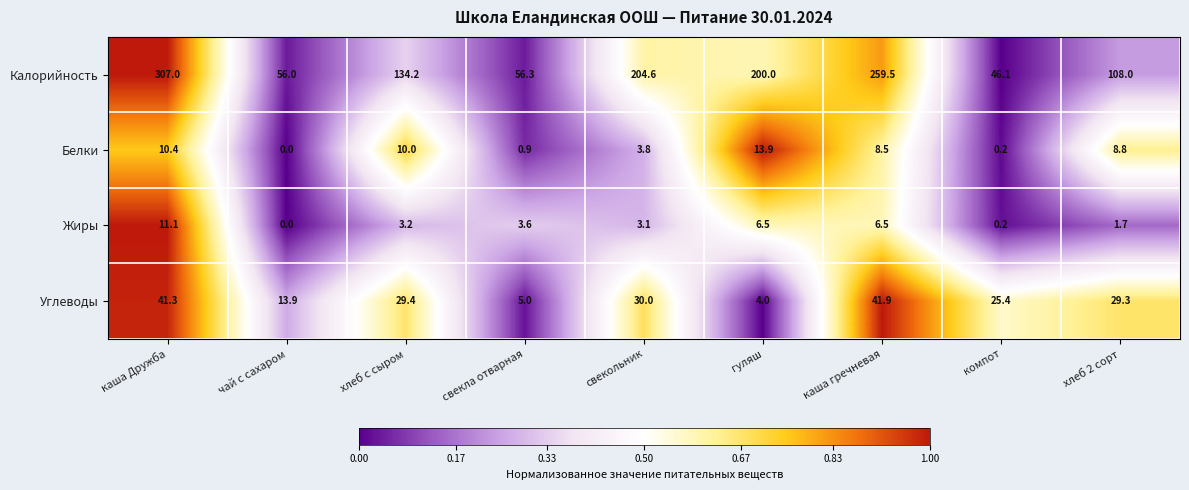

The Калорийность series shows 175.3 at каша гречневая. True or false?

False